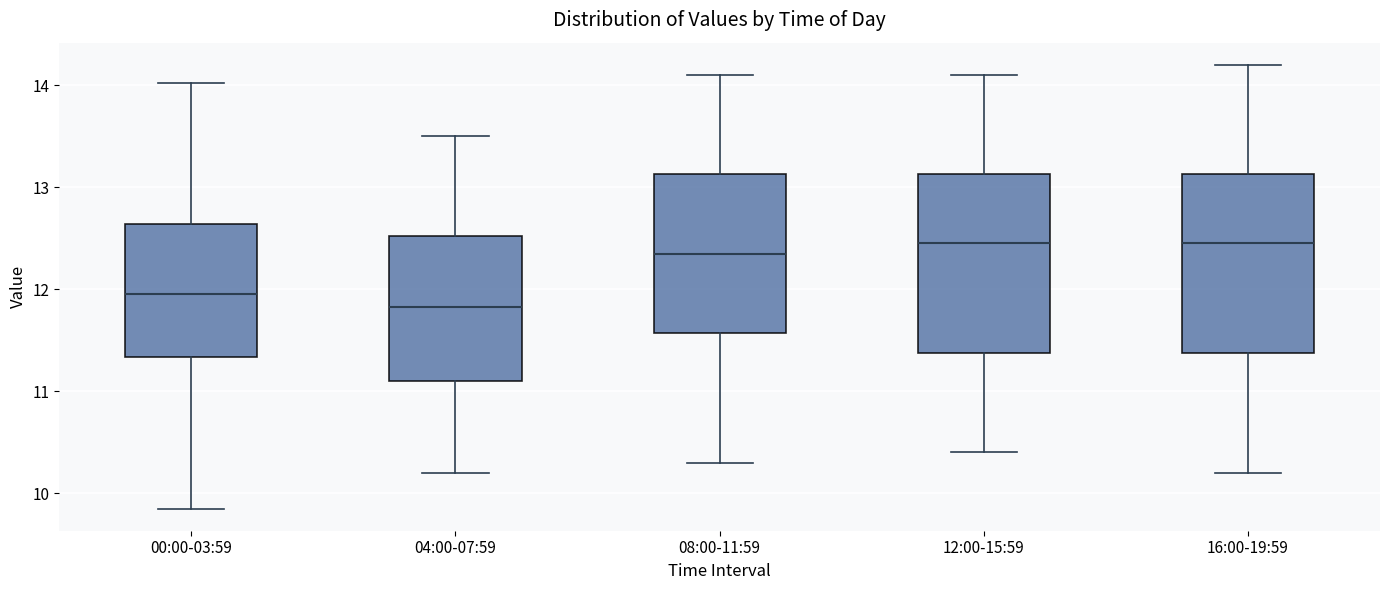

Reading left to right, transcribe this box plot: for each box, give where its median line is, the range the box spans, and where its two whiskers end, as read against the y-axis. The values are not printed on the chart, so give them approximately, as read against the axis.

00:00-03:59: median 12.0, box 11.3 to 12.6, whiskers 9.9 to 14.0
04:00-07:59: median 11.8, box 11.1 to 12.5, whiskers 10.2 to 13.5
08:00-11:59: median 12.4, box 11.6 to 13.1, whiskers 10.3 to 14.1
12:00-15:59: median 12.5, box 11.4 to 13.1, whiskers 10.4 to 14.1
16:00-19:59: median 12.5, box 11.4 to 13.1, whiskers 10.2 to 14.2